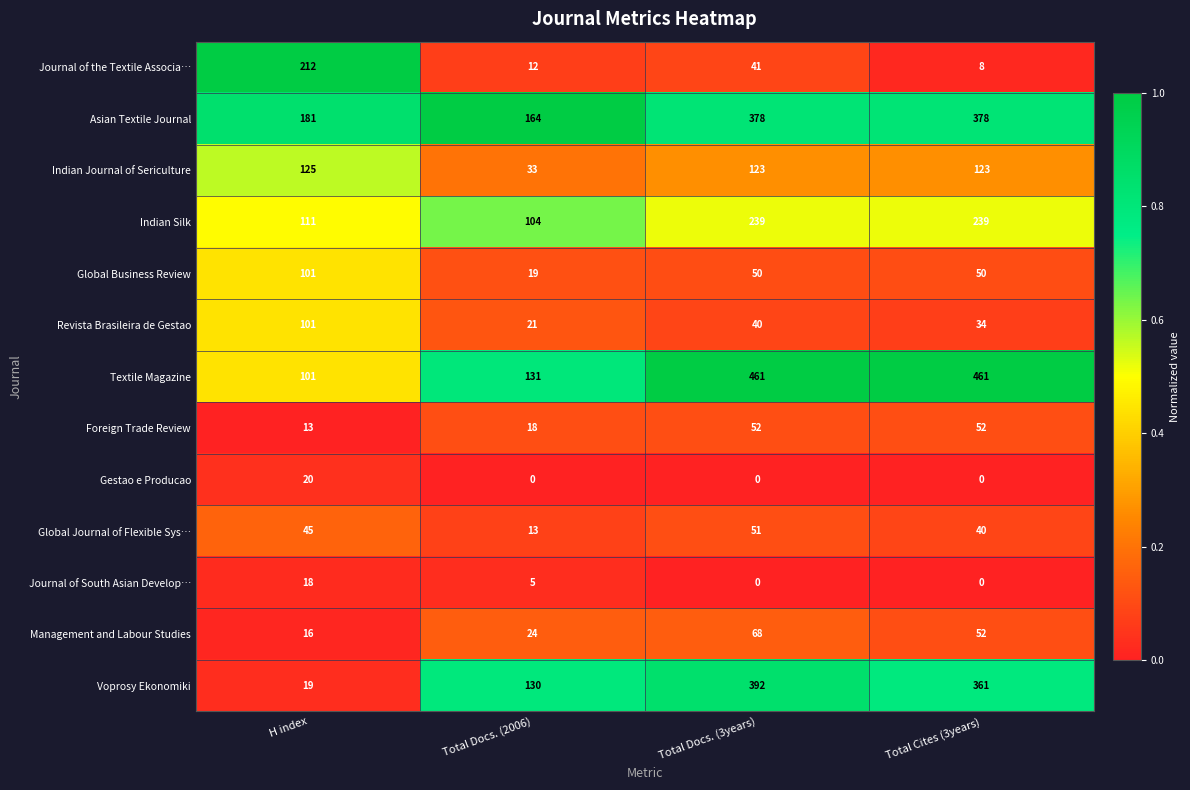

Is the value of Foreign Trade Review at Total Docs. (3years) greater than the value of Indian Journal of Sericulture at Total Docs. (2006)?

Yes